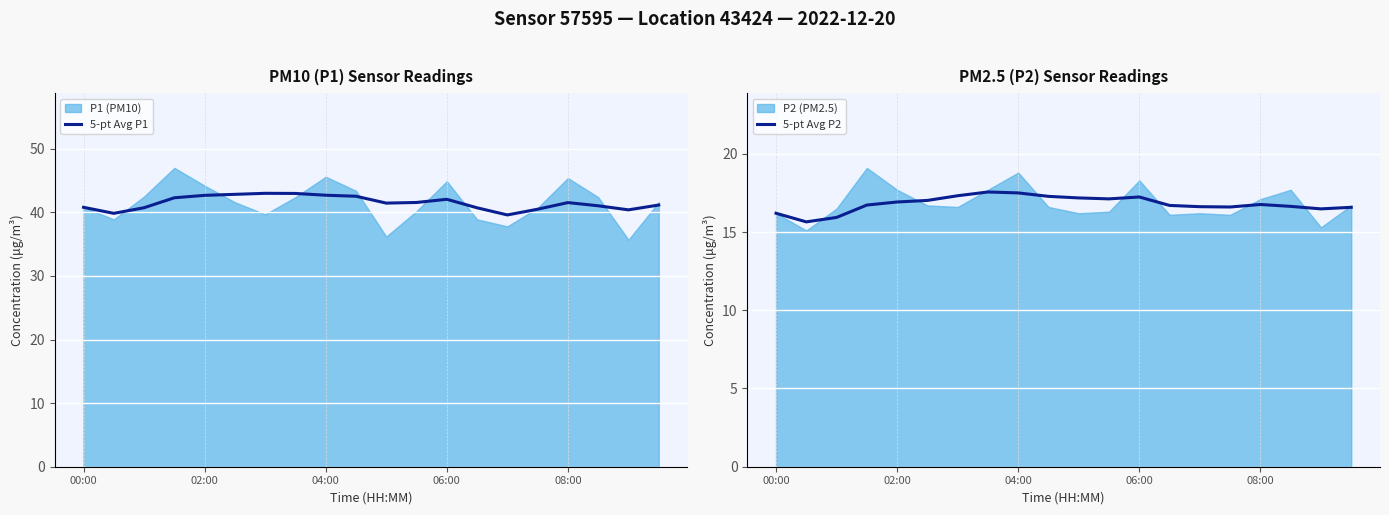

What is the lowest value of the 5-pt Avg P1 series?

39.6